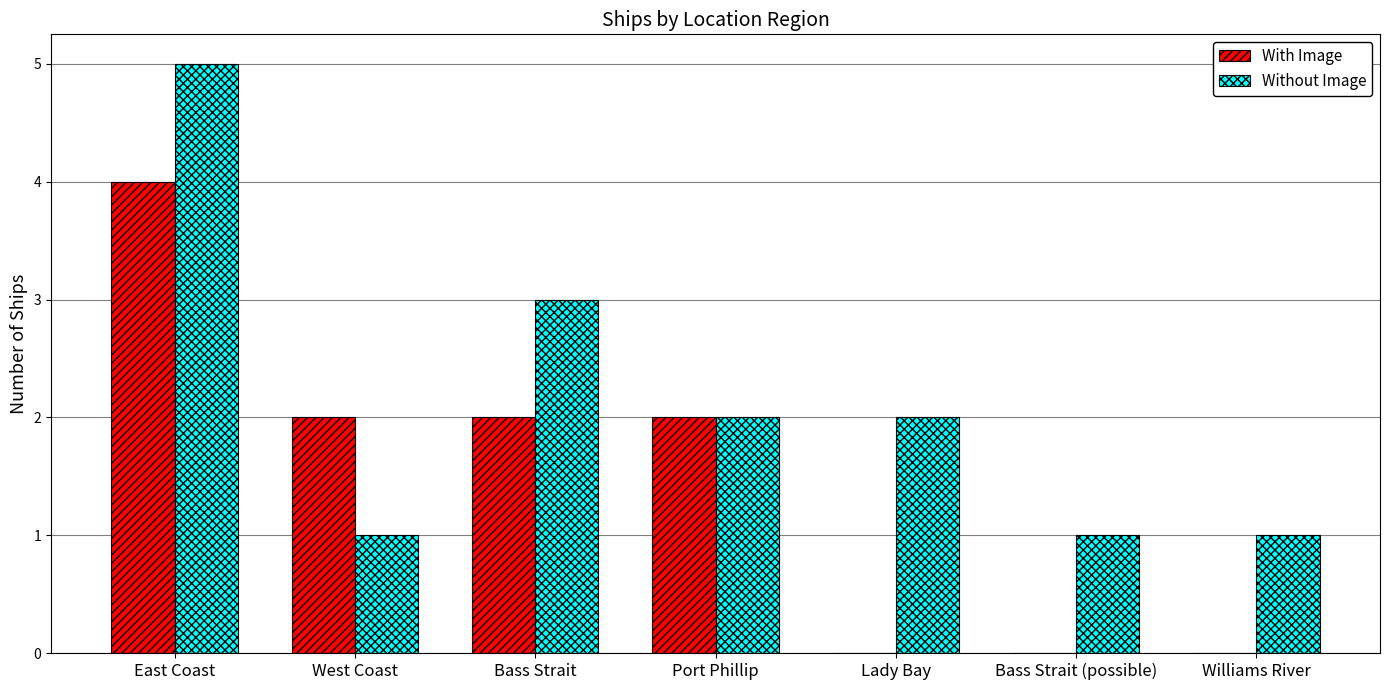

The With Image series shows 6 at East Coast. True or false?

False